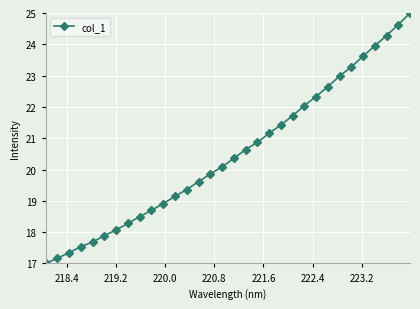

How many lines are shown in the chart?

1